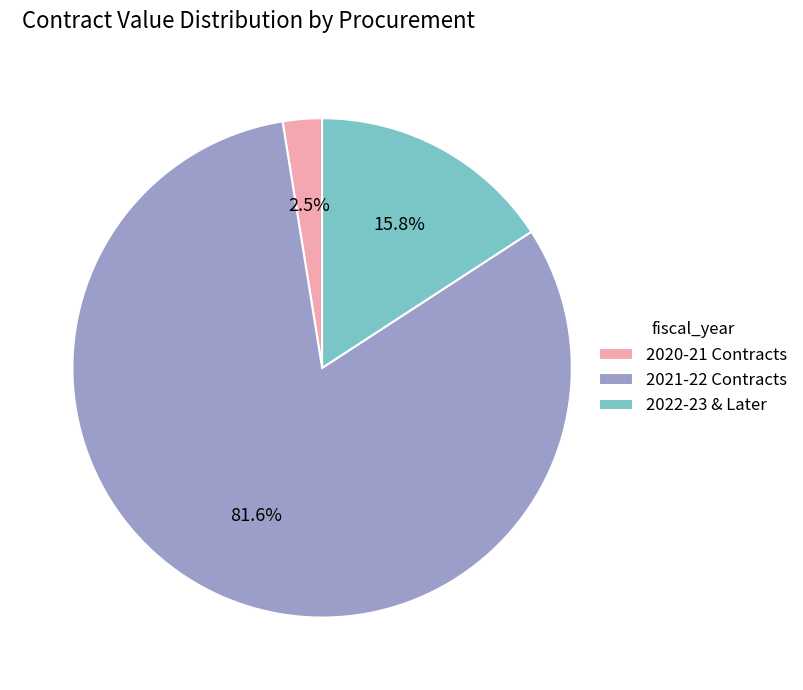

What percentage do 2022-23 & Later and 2021-22 Contracts together represent?

97.5%